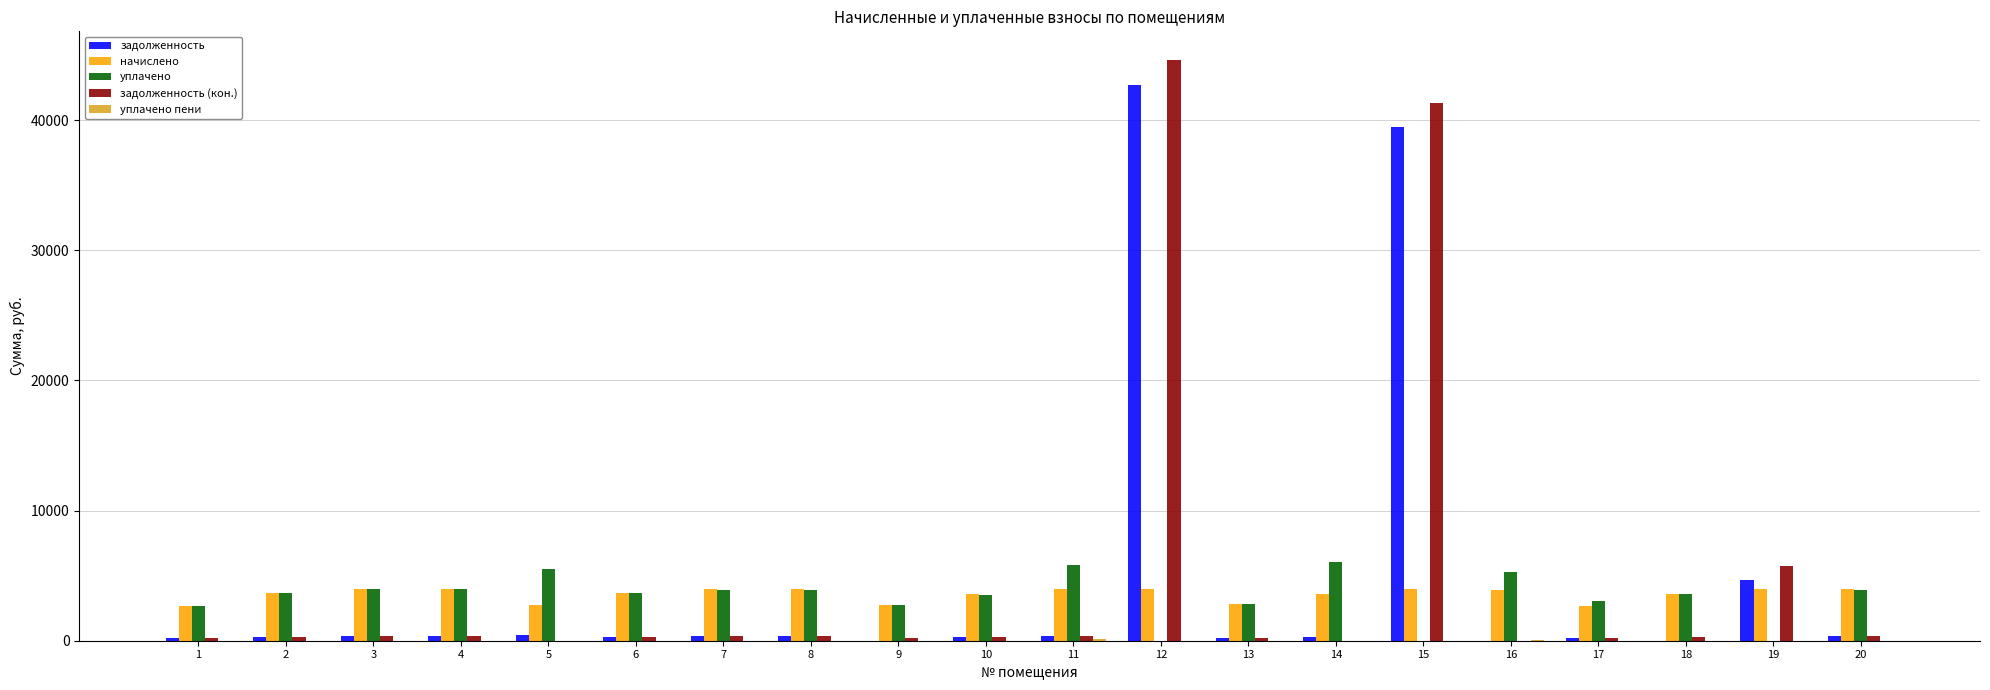

Are the bars horizontal?

No